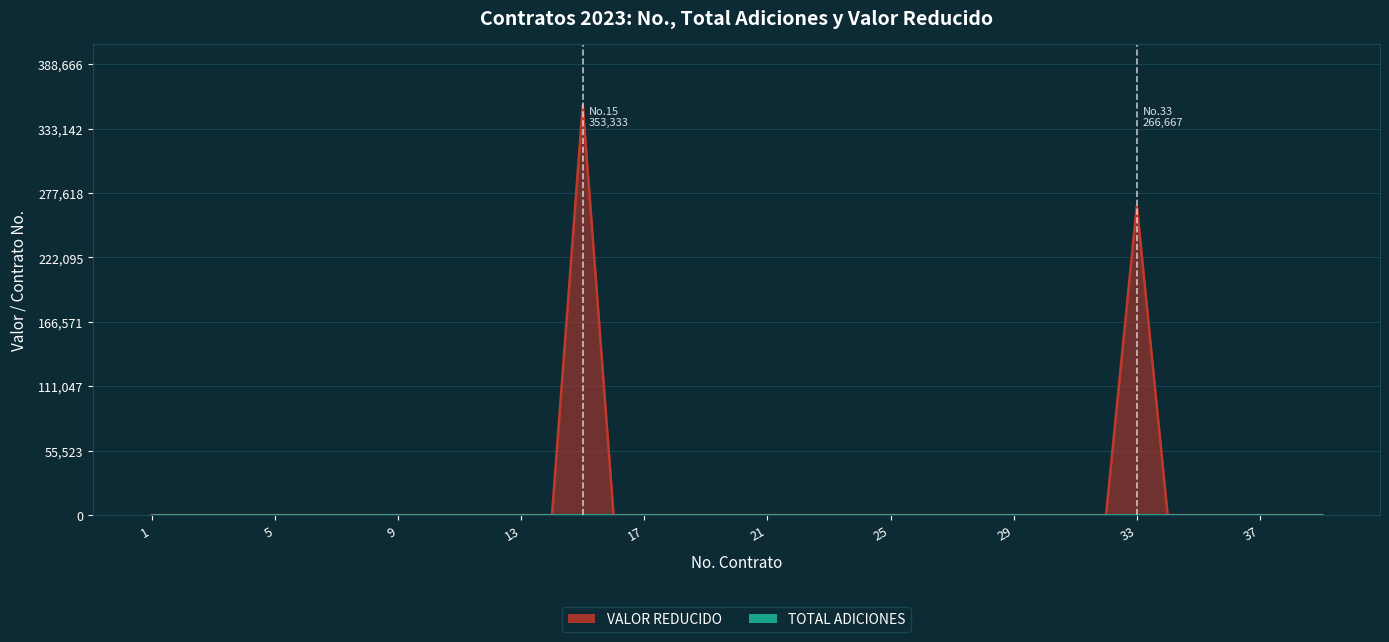

Is the value of No. contratos at 8 greater than the value of TOTAL ADICIONES at 20?

Yes